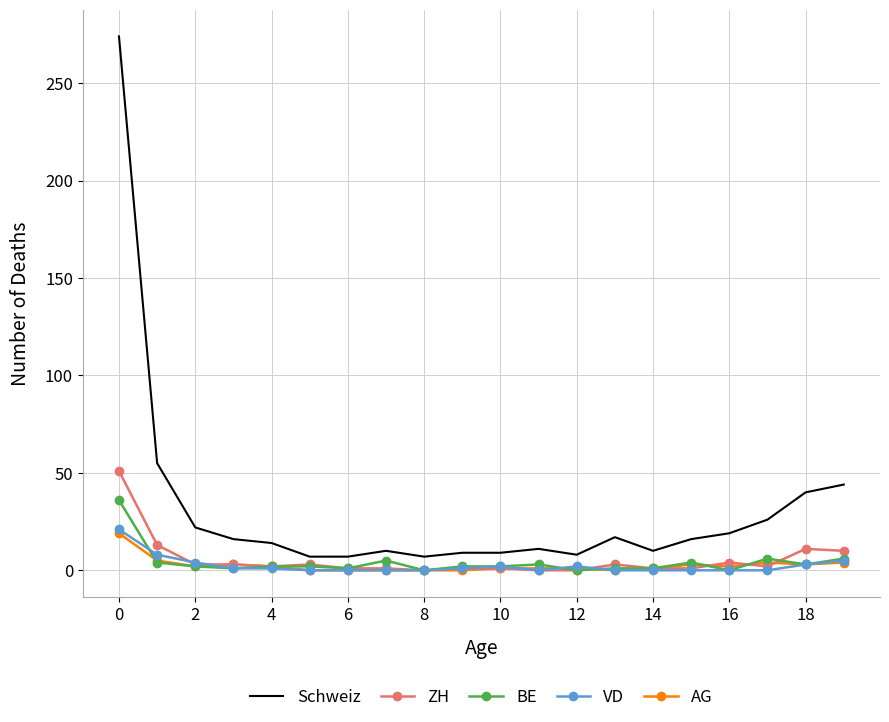

Which series has the widest spread of values?

Schweiz